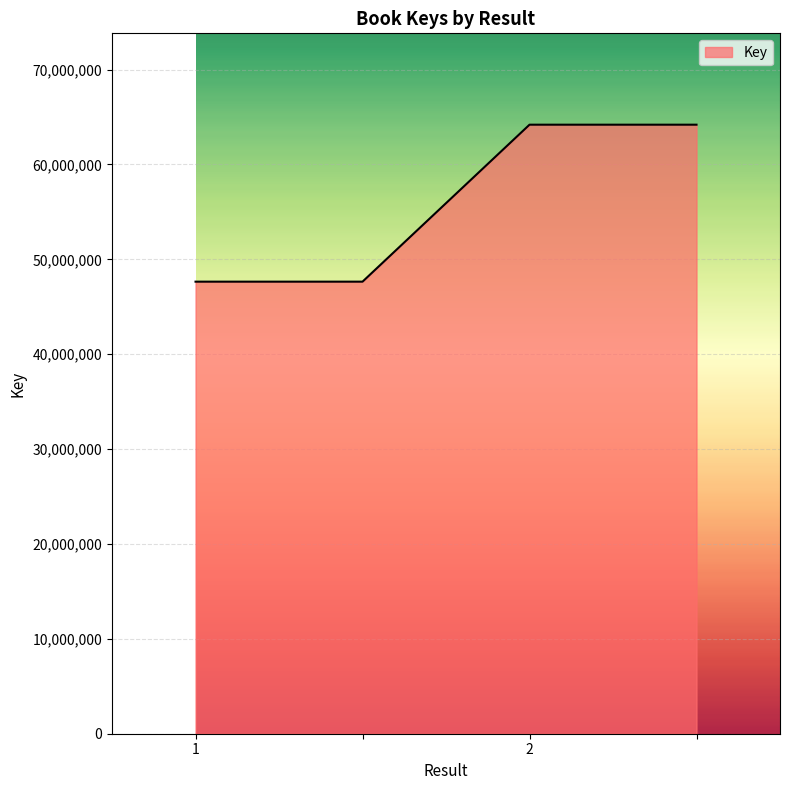

What is the greatest value displayed?

64188090